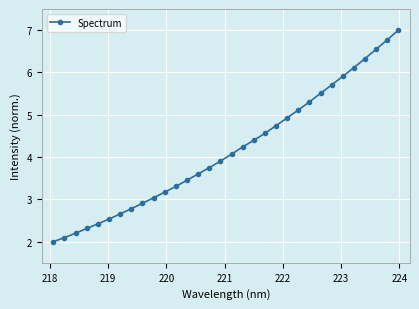

What is the value of the 15th point from the left?

3.7